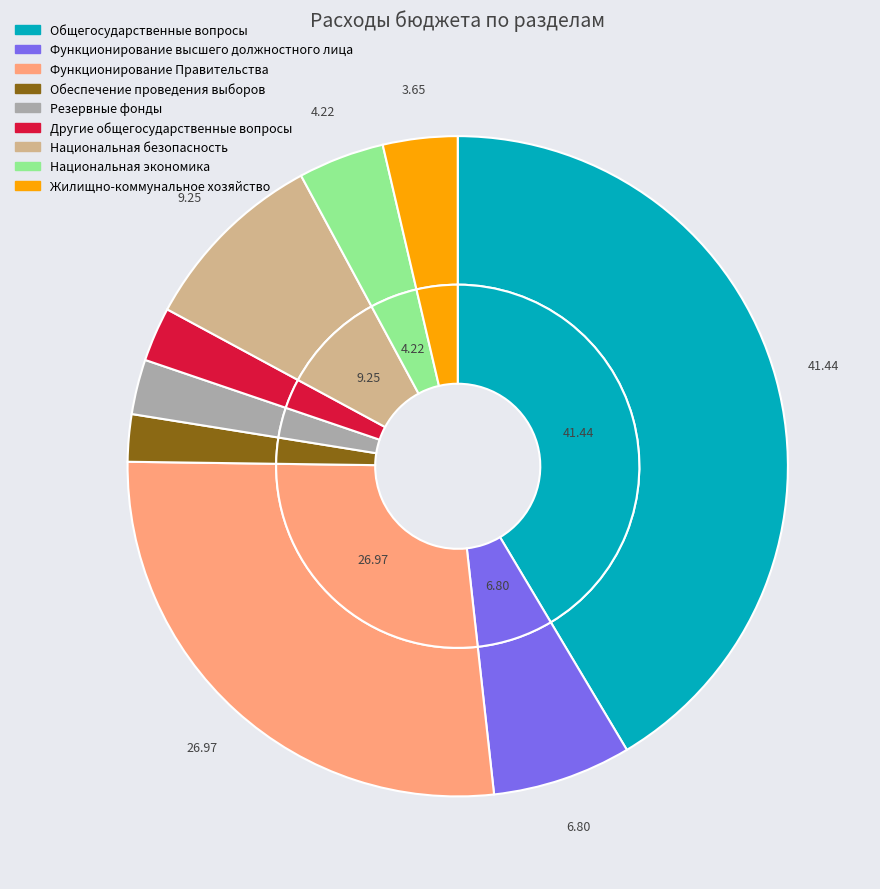

What is the total percentage of Резервные фонды and Функционирование высшего должностного лица?

9.5%